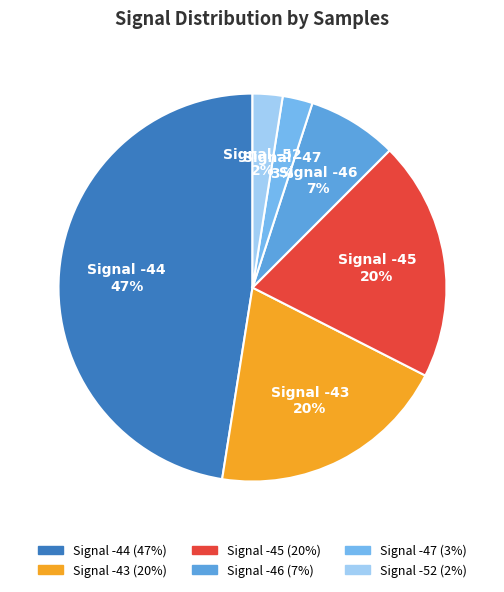

Count the number of slices in the pie.

6